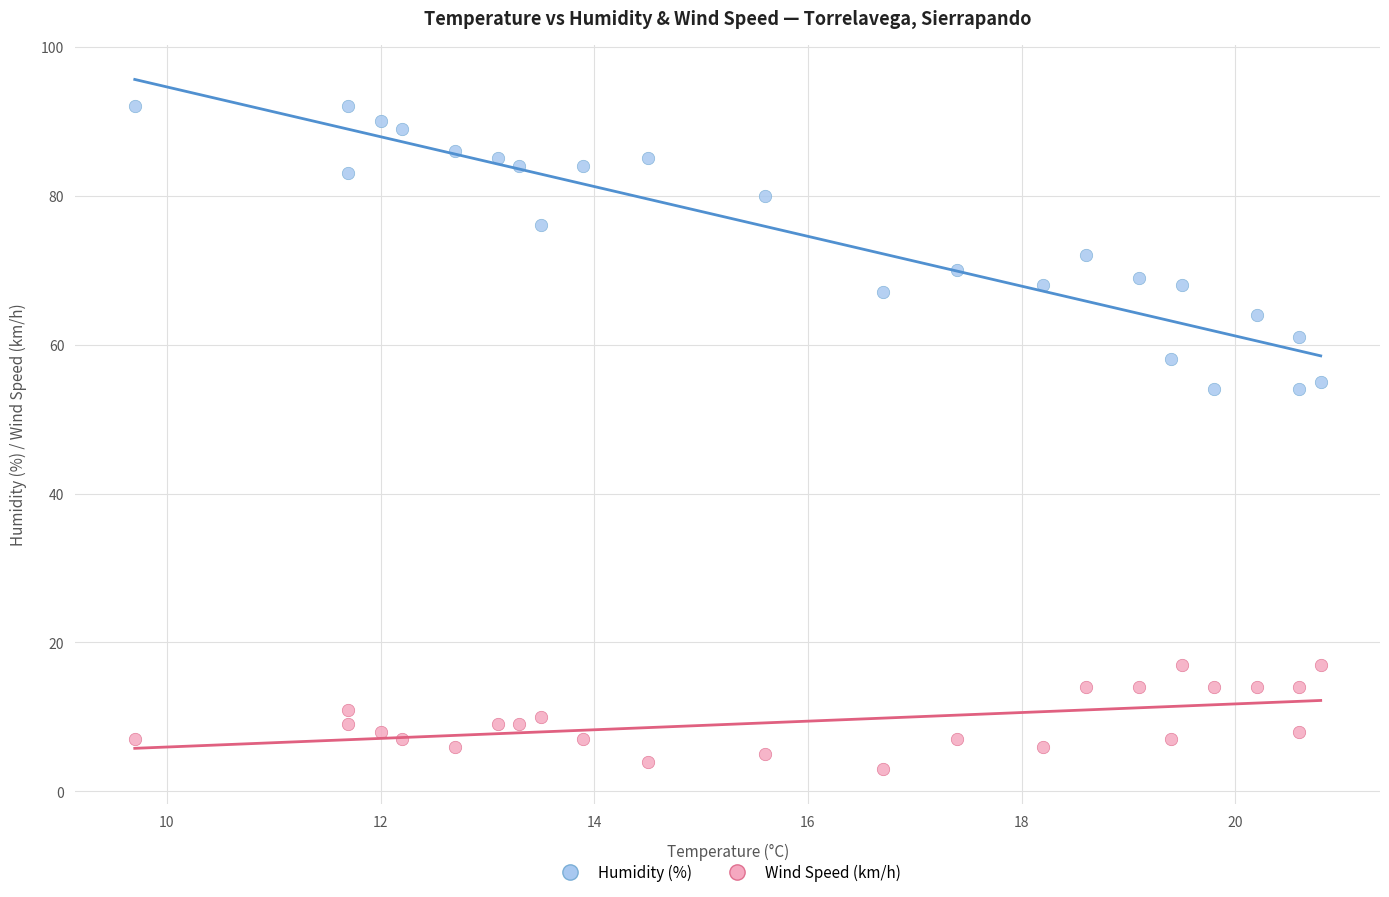

Across all data points, what is the range of Y values (max minus min)?

89